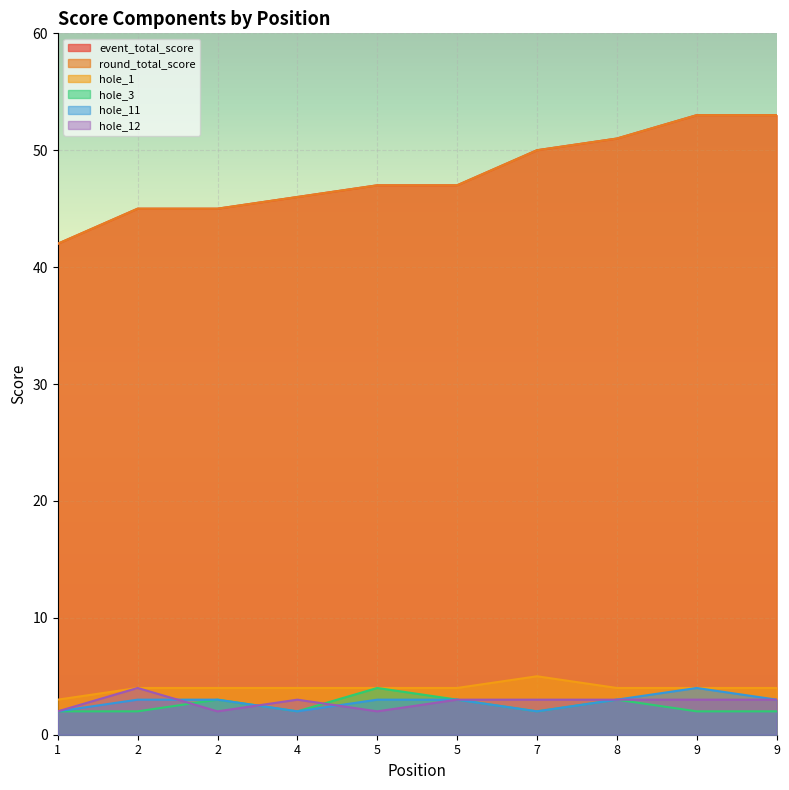

True or false: event_total_score has a value of 46 at 4.

True